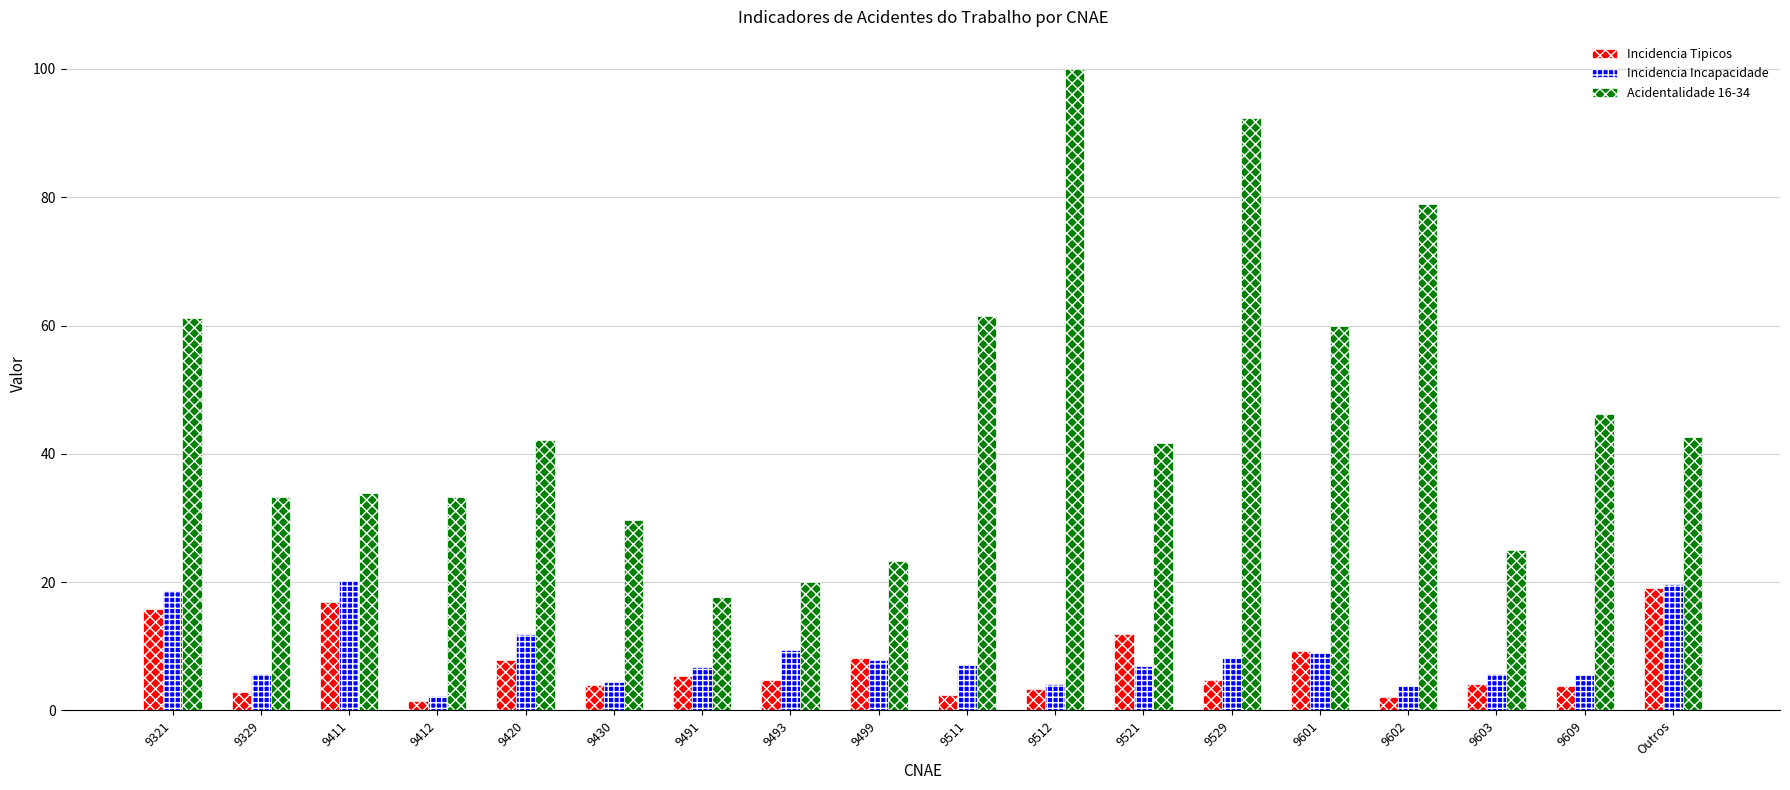

What are all the series names shown in the legend?

Incidencia Tipicos, Incidencia Incapacidade, Acidentalidade 16-34